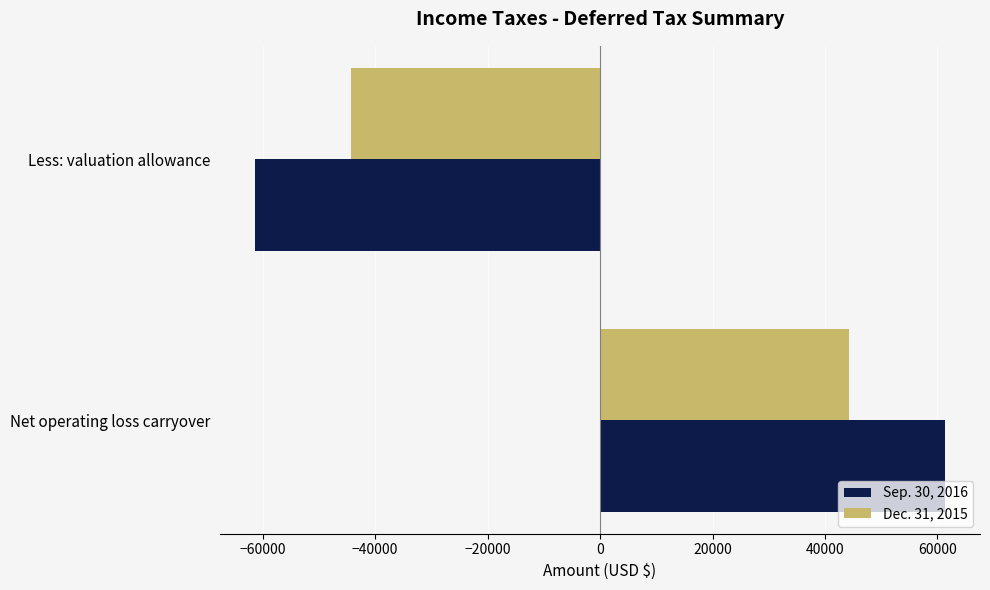

What is the difference between the highest and lowest values at Net operating loss carryover?

17214